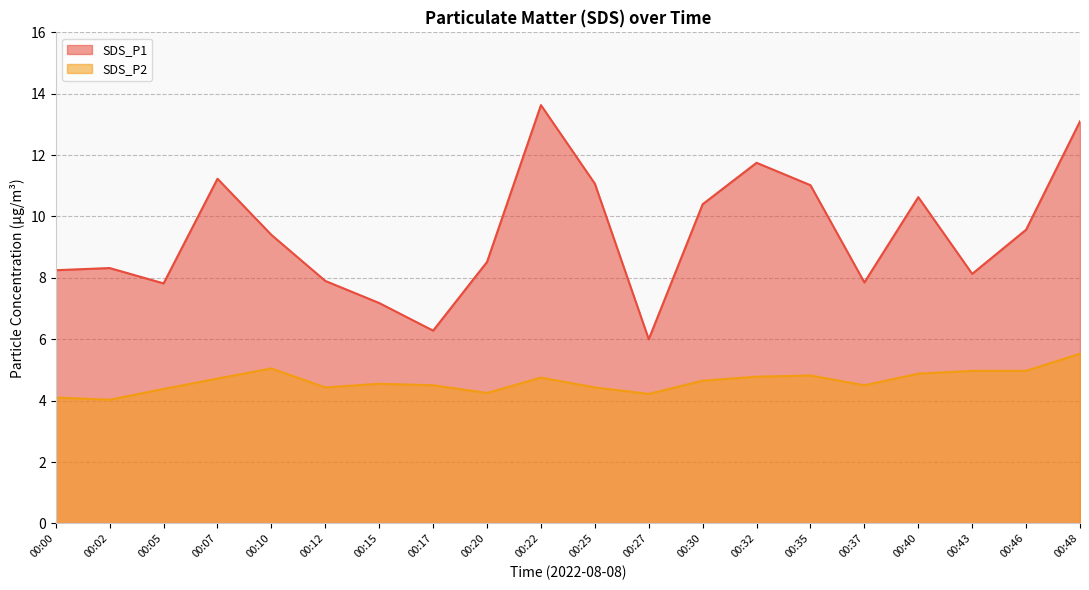

Is it true that SDS_P2 equals 4.4 at 00:25?

True